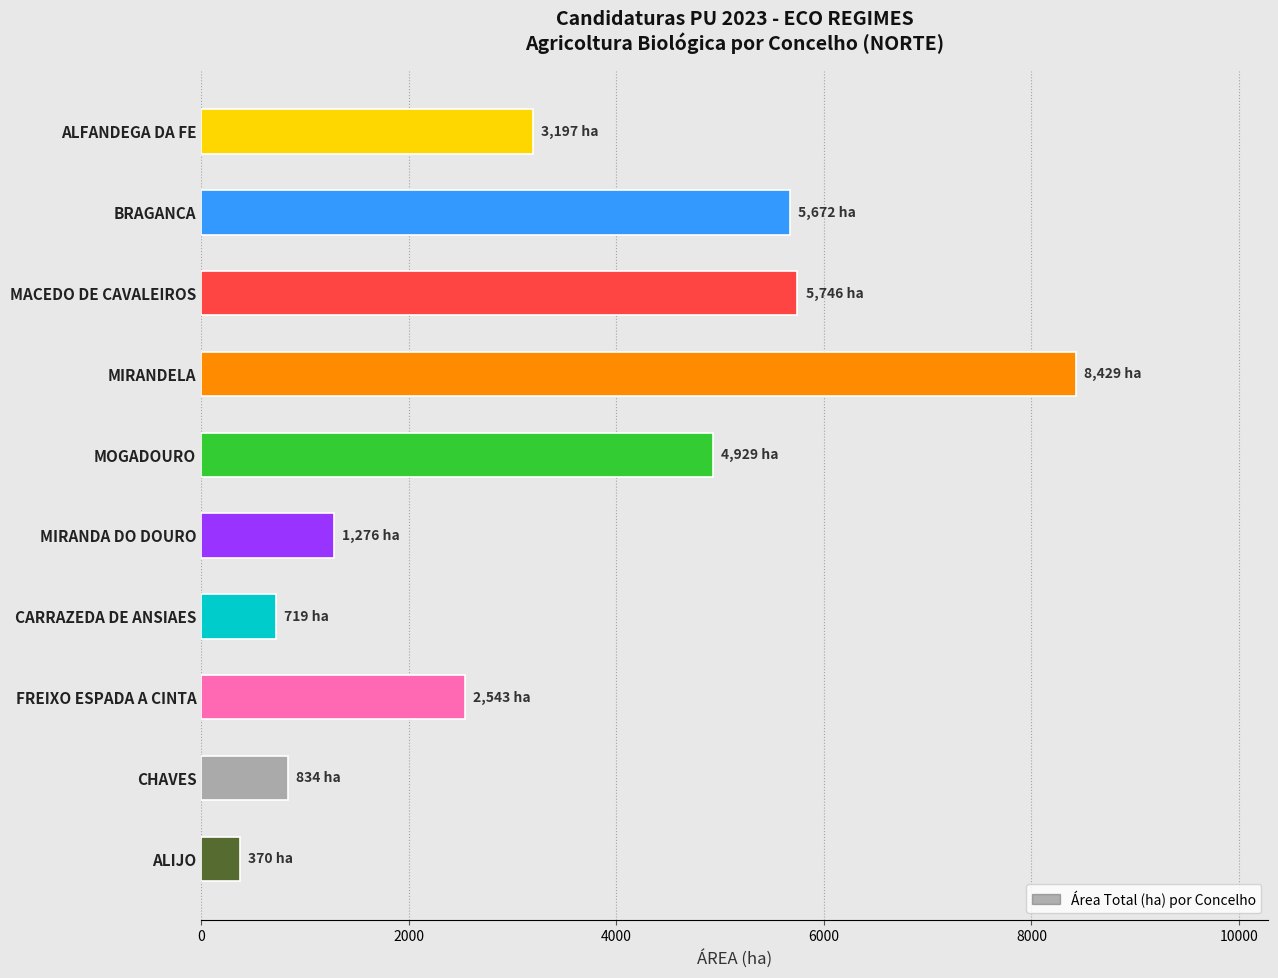

What value does the data have at MIRANDELA?

8428.8